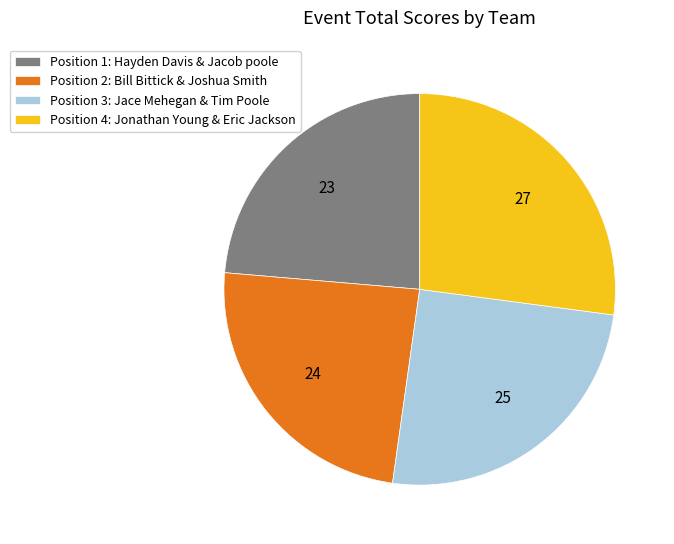

Count the number of slices in the pie.

4